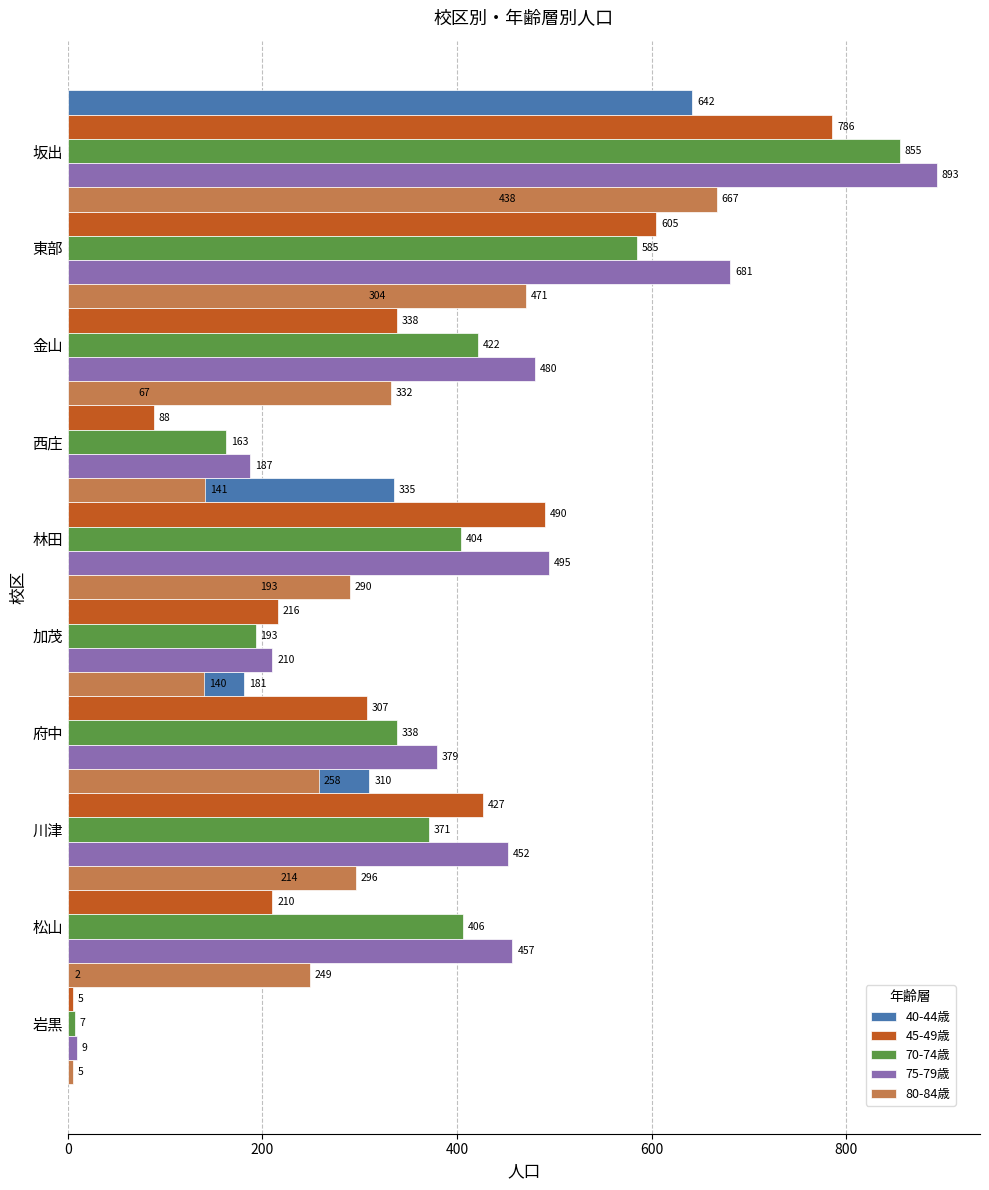

What is the lowest value of the 80-84歳 series?

5